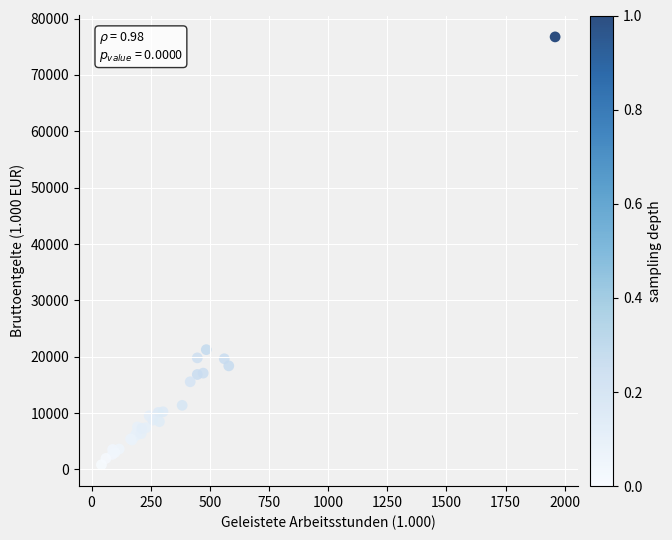

What Y value in the scatter plot is closest to 38790?

21256